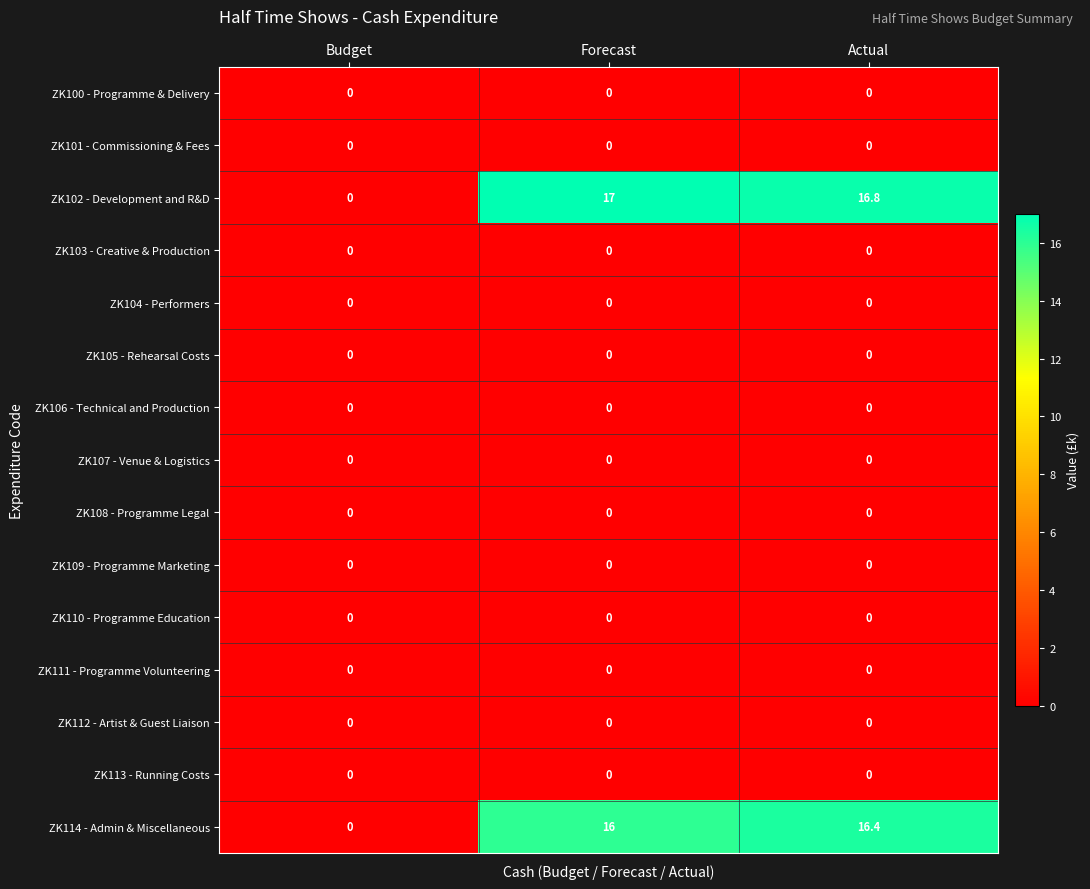

Which category has the highest value across all series?

Forecast